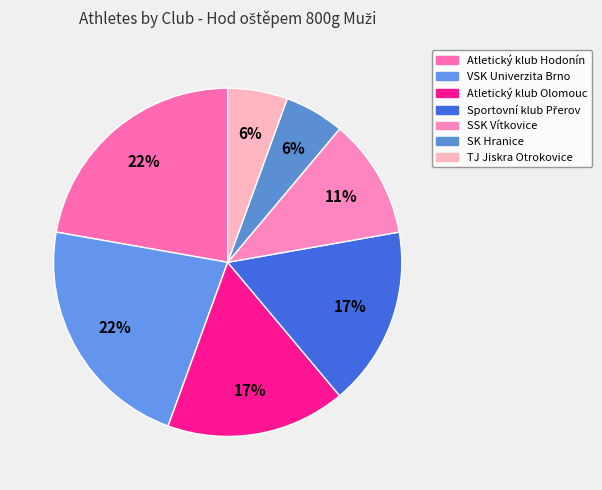

Which slice is the largest?

Atletický klub Hodonín